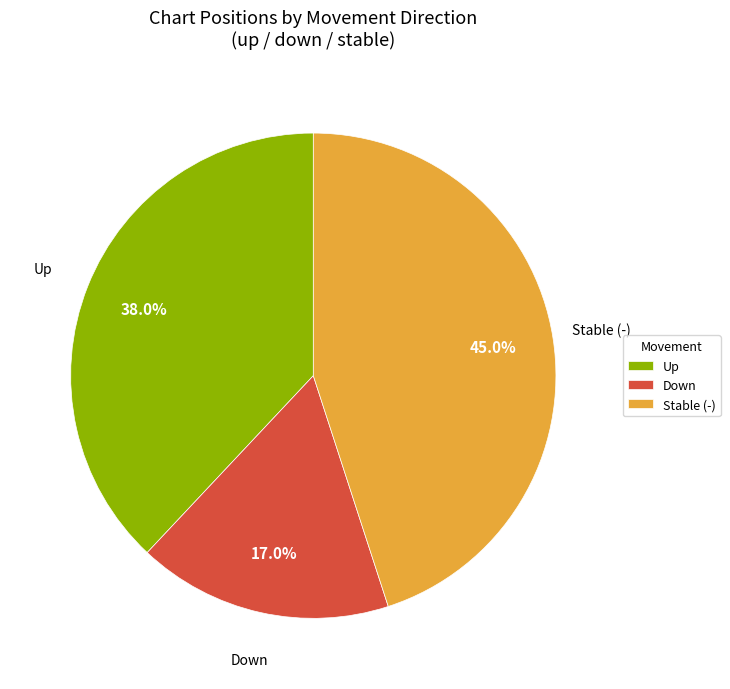

To the nearest percent, what is the difference between the largest and smallest slice percentages?

28%